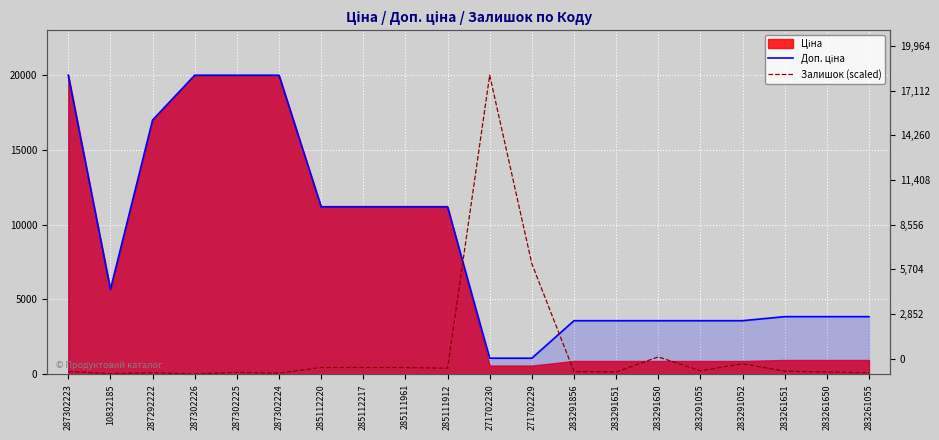

How many values in the Доп. ціна series are below 5673?

10